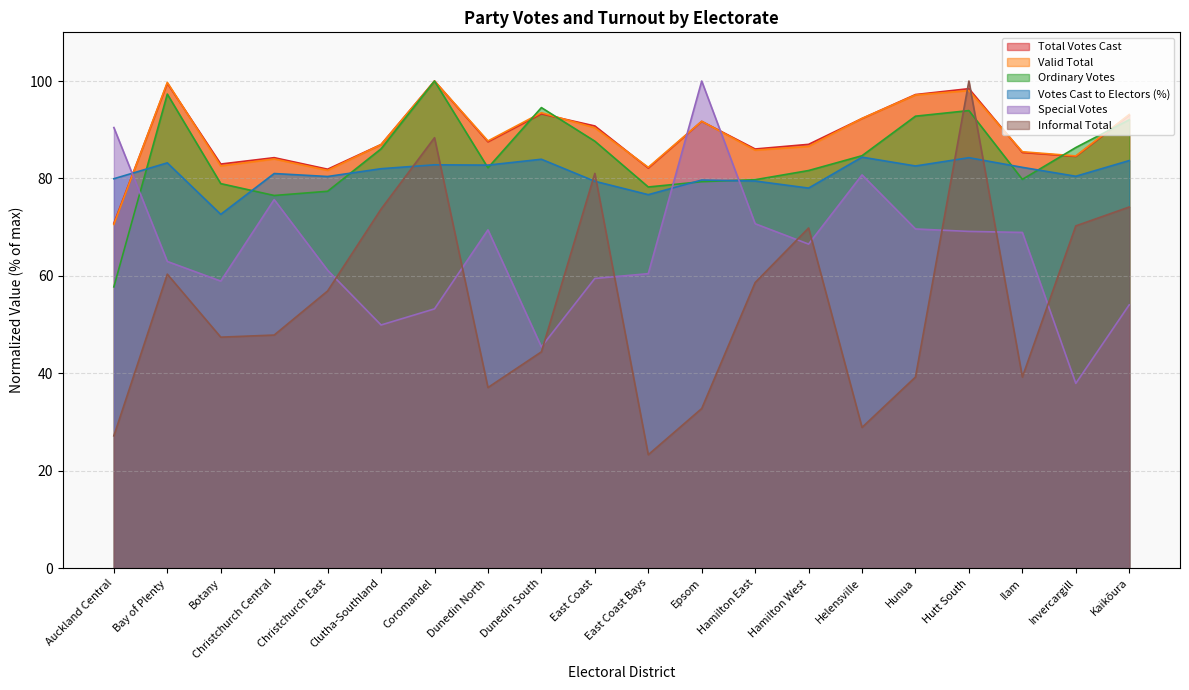

What are all the series names shown in the legend?

Total Votes Cast, Valid Total, Ordinary Votes, Votes Cast to Electors (%), Special Votes, Informal Total